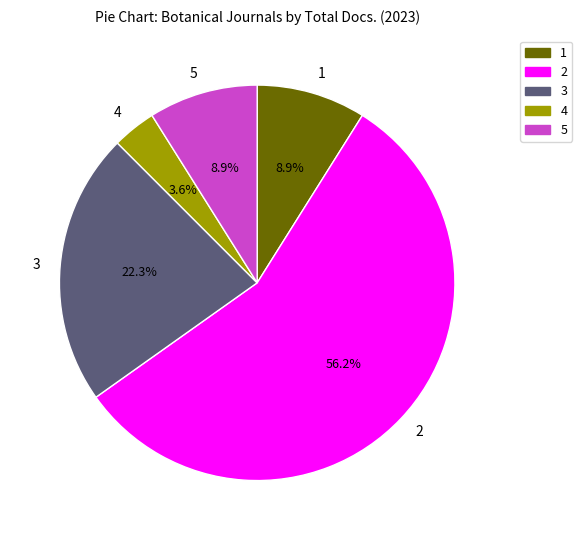

What is the smallest slice in the pie chart?

4